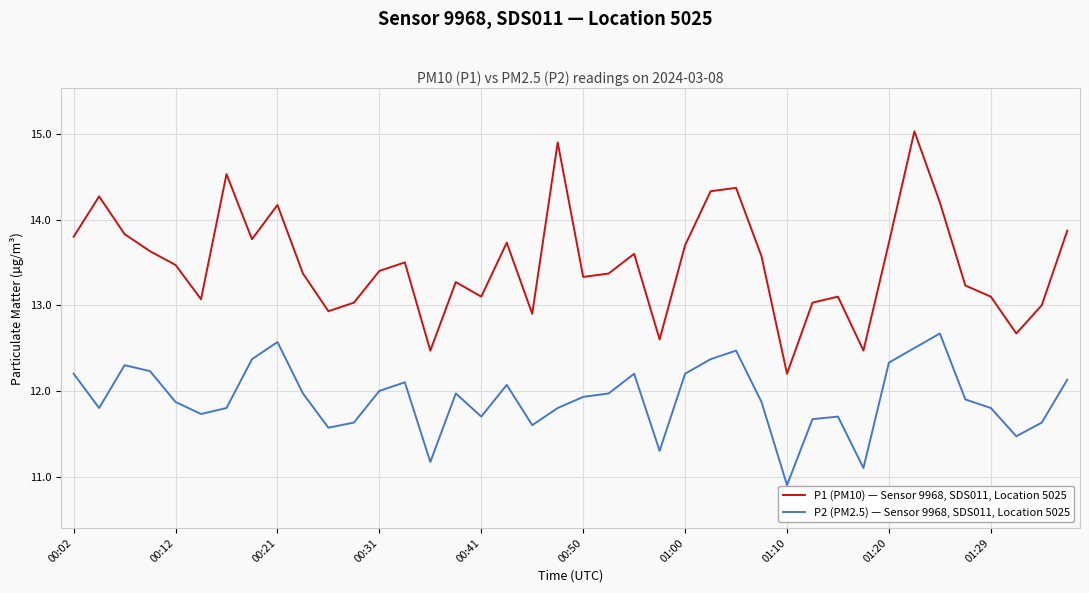

In P1 (PM10) — Sensor 9968, SDS011, Location 5025, how many points are lower than both neighbors (excluding endpoints)?

11